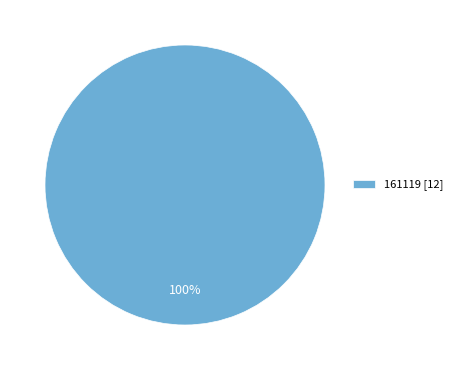

How many segments does this pie chart have?

1